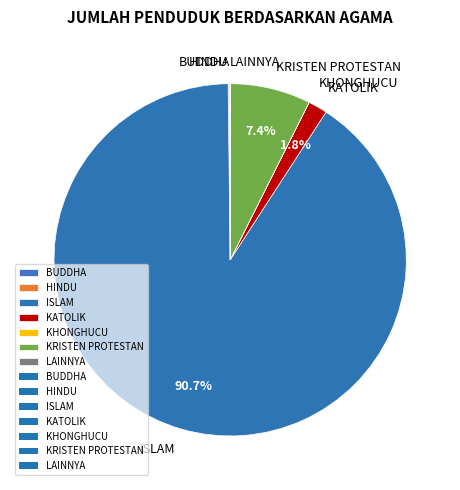

How much of the chart is everything except KRISTEN PROTESTAN?

92.6%